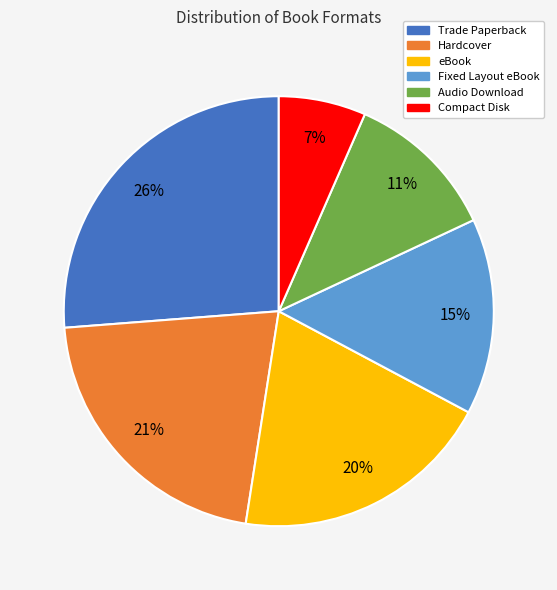

Do eBook and Fixed Layout eBook together represent more than half of the pie?

No